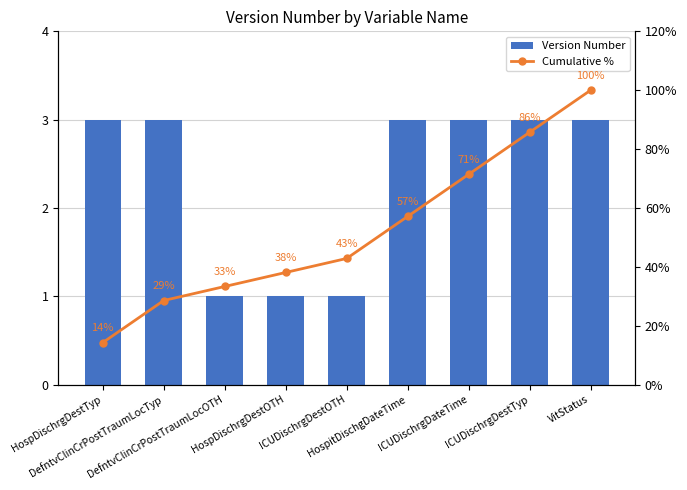

What is the value of the Version Number bar at the 9th from the left?

3.0